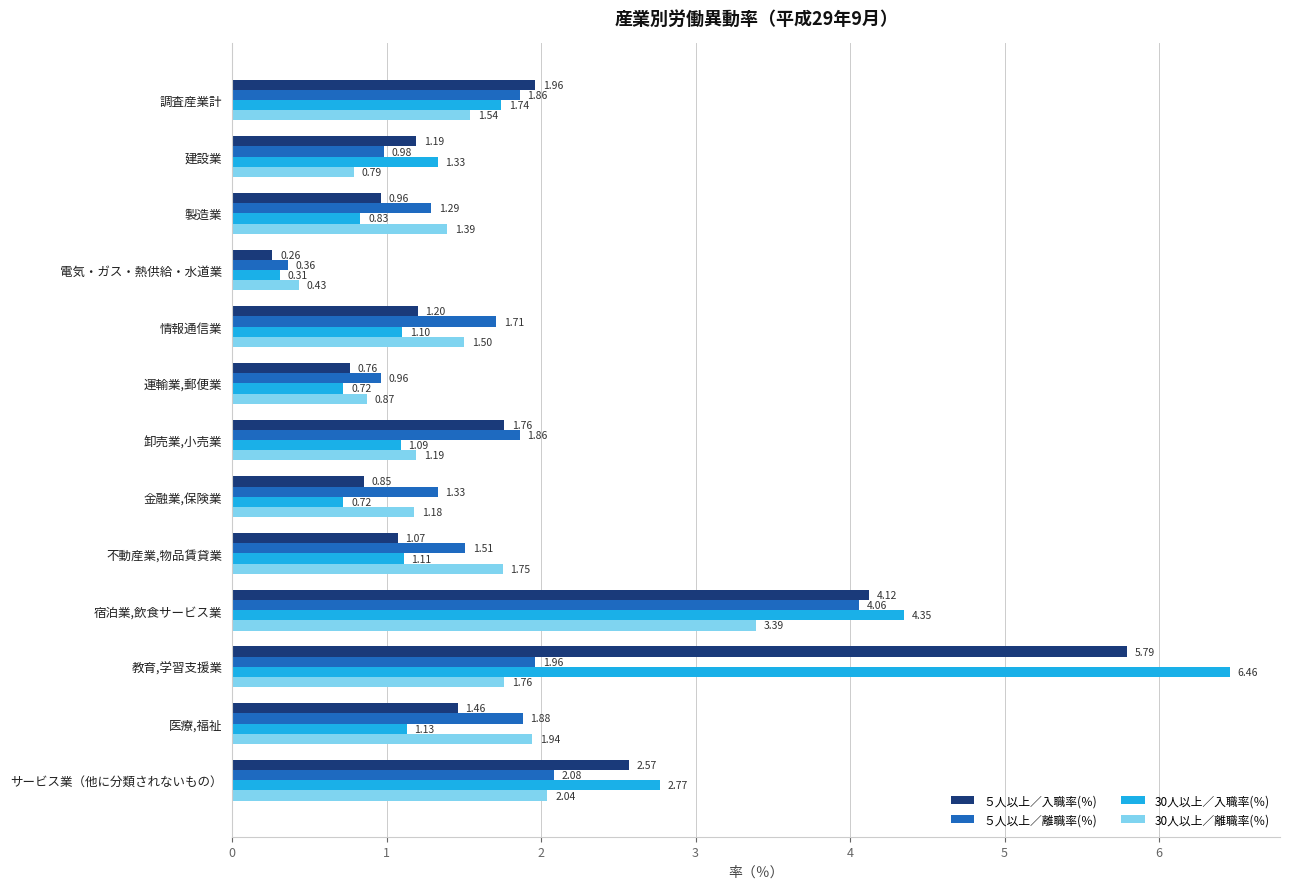

Where is ５人以上／入職率(％) nearest to the value 3?

サービス業（他に分類されないもの）